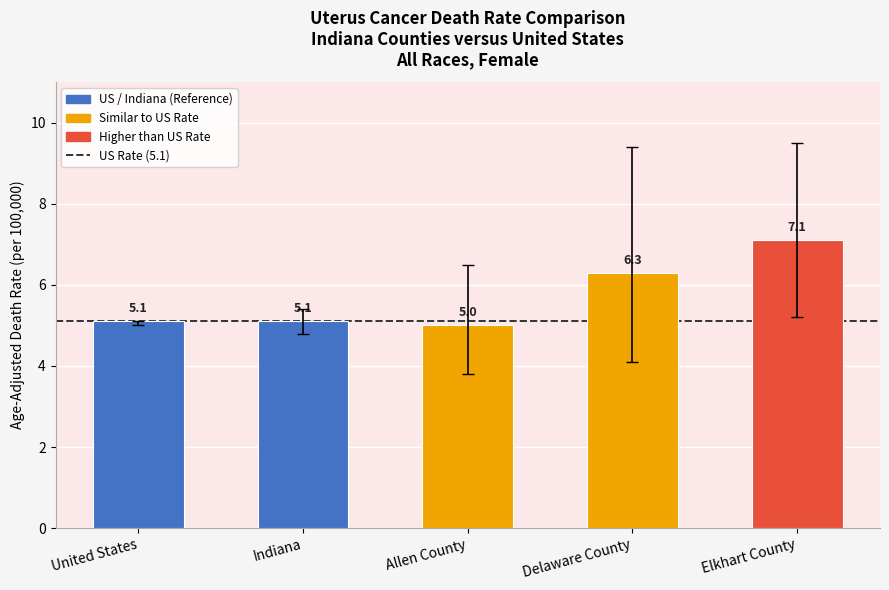

What is the label of the 4th bar from the right?

Indiana